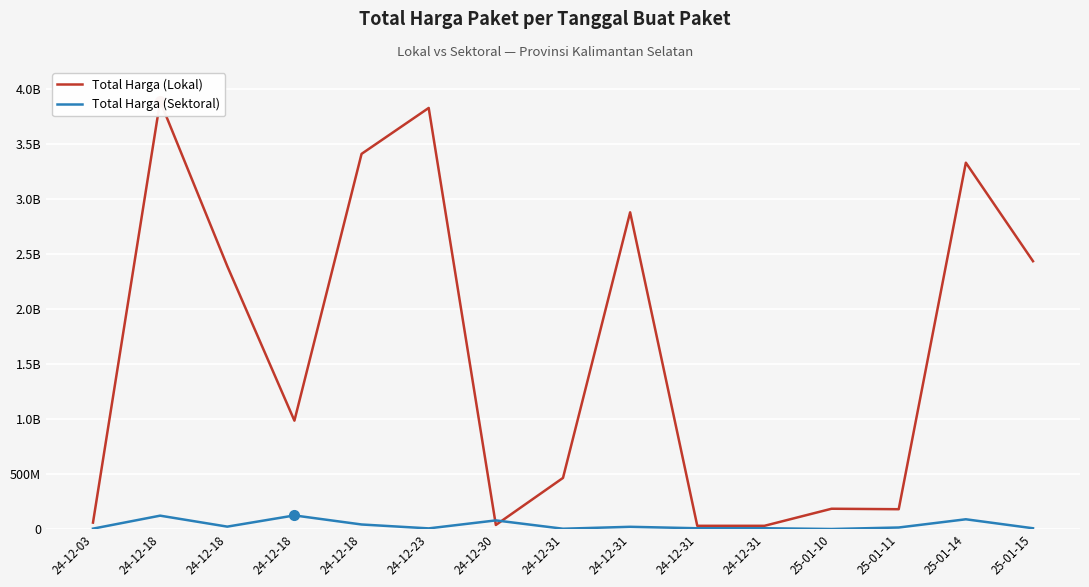

What is the label of the 13th point from the right?

24-12-18